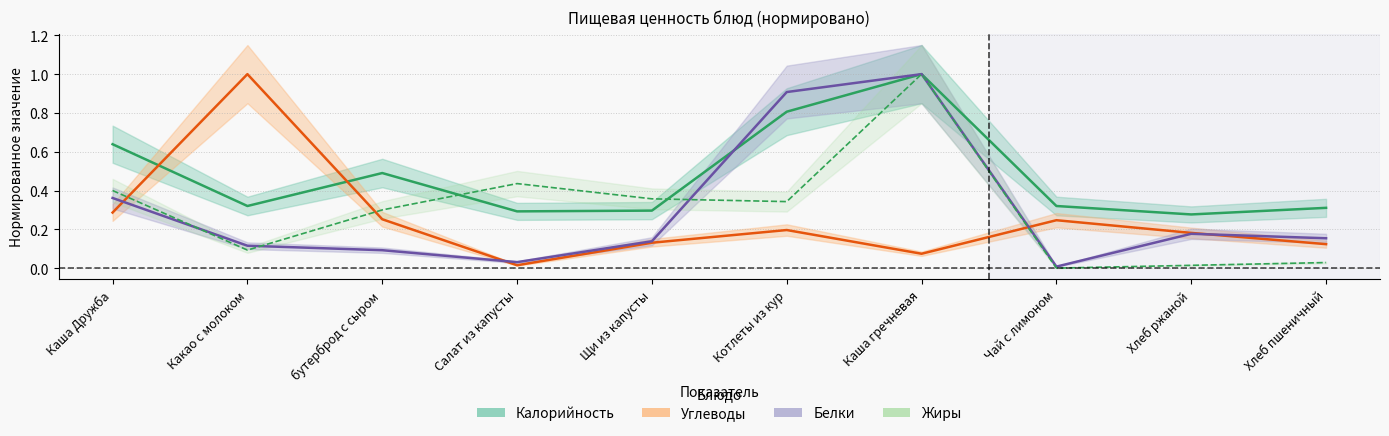

Which series has the widest spread of values?

Жиры